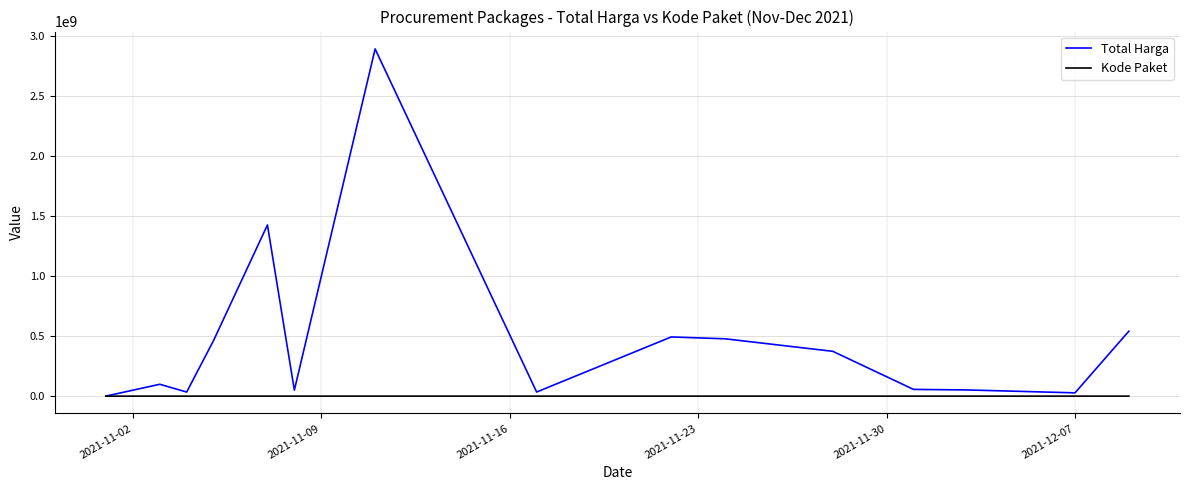

At how many categories does at least one series exceed 589883705?

2